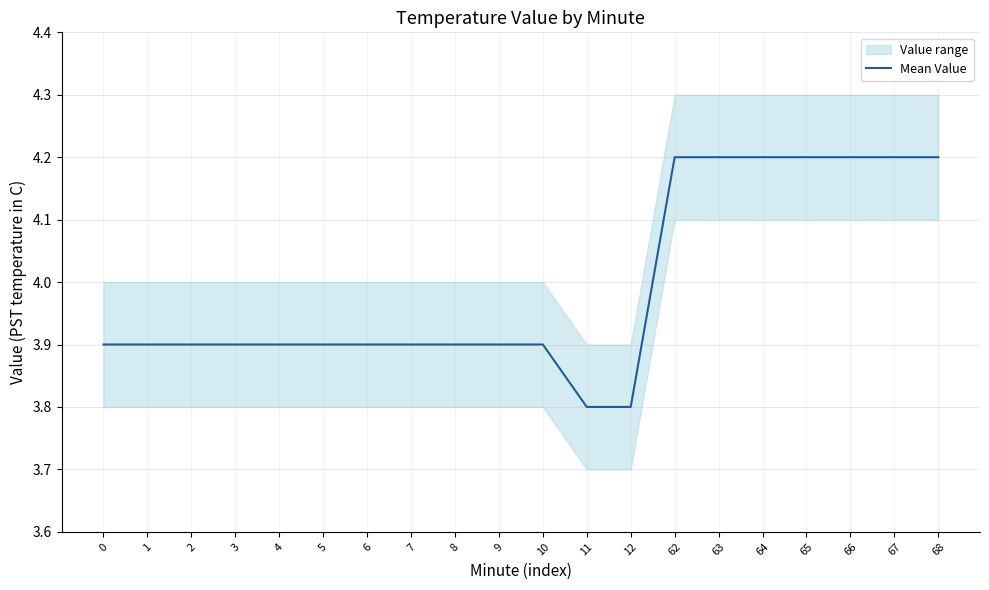

Reading left to right, transcribe all the data shown in this chart.

0=3.9	1=3.9	2=3.9	3=3.9	4=3.9	5=3.9	6=3.9	7=3.9	8=3.9	9=3.9	10=3.9	11=3.8	12=3.8	62=4.2	63=4.2	64=4.2	65=4.2	66=4.2	67=4.2	68=4.2